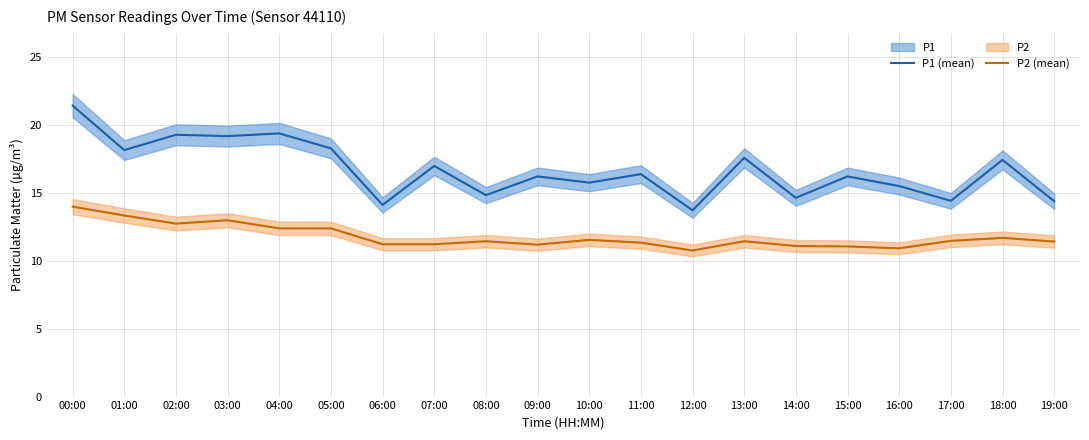

Count the number of data series in this chart.

2